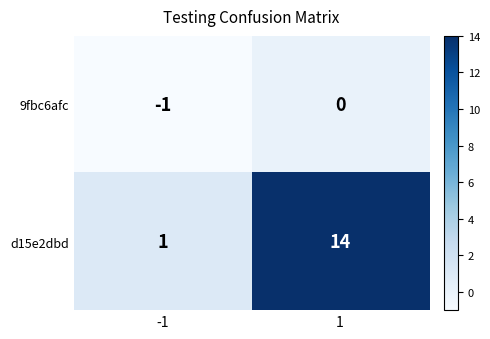

Is it true that d15e2dbd equals 0 at -1?

False